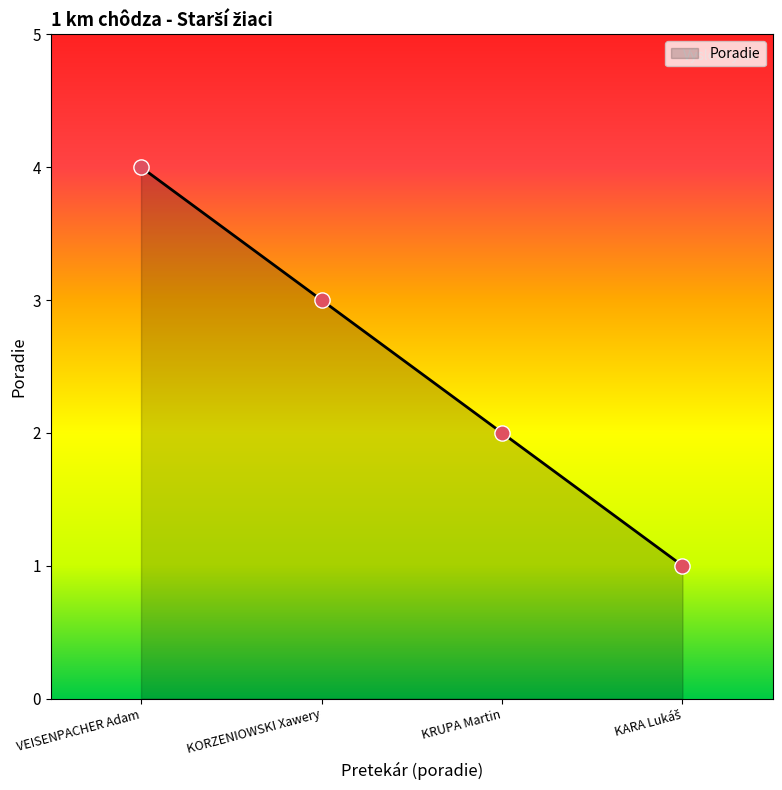

What is the change in value from VEISENPACHER Adam to KRUPA Martin?

-2